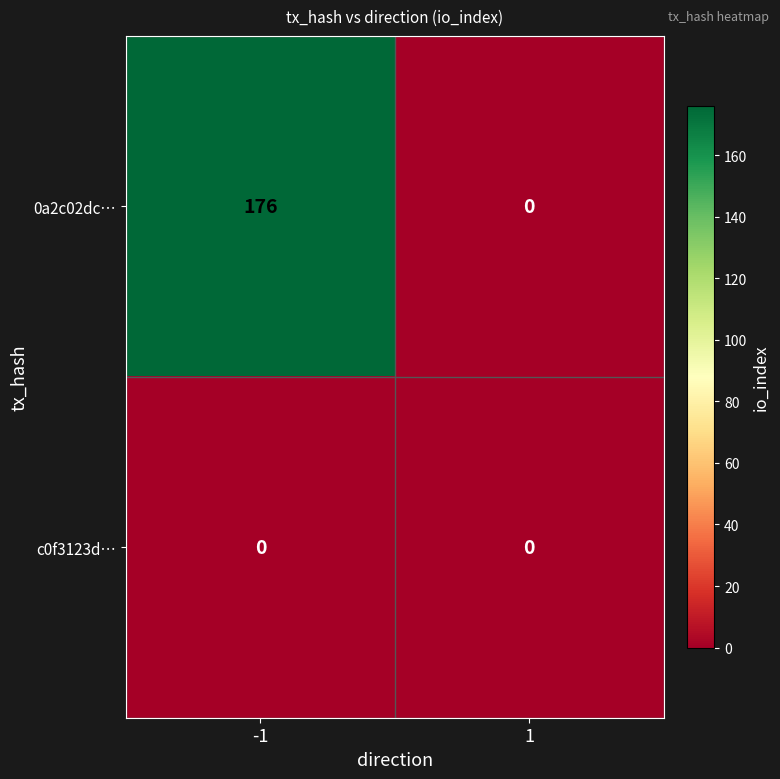

Count the number of categories in the chart.

2